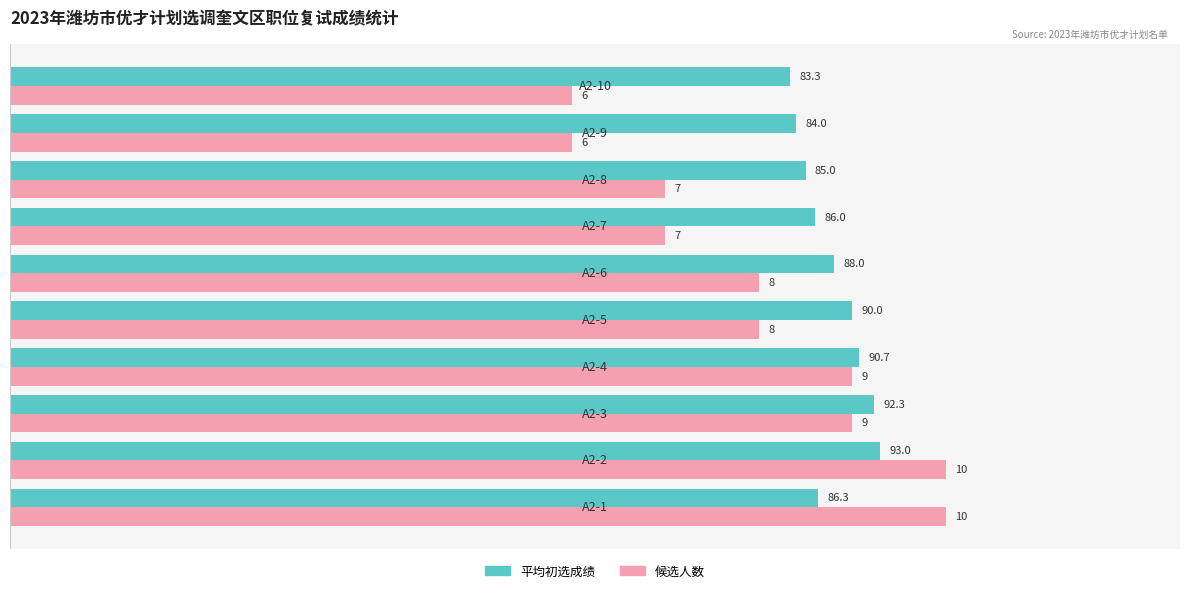

What are all the series names shown in the legend?

平均初选成绩, 候选人数